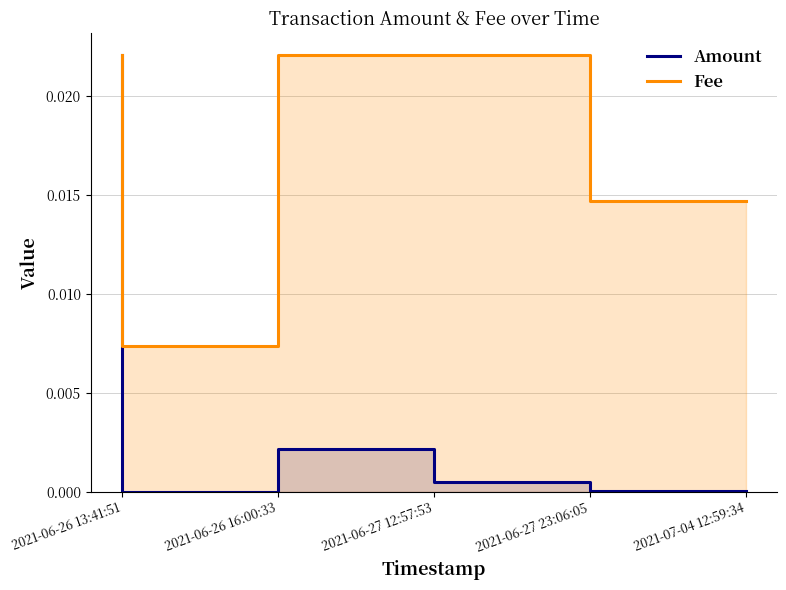

At which category is the sum across all series the highest?

2021-06-26 13:41:51